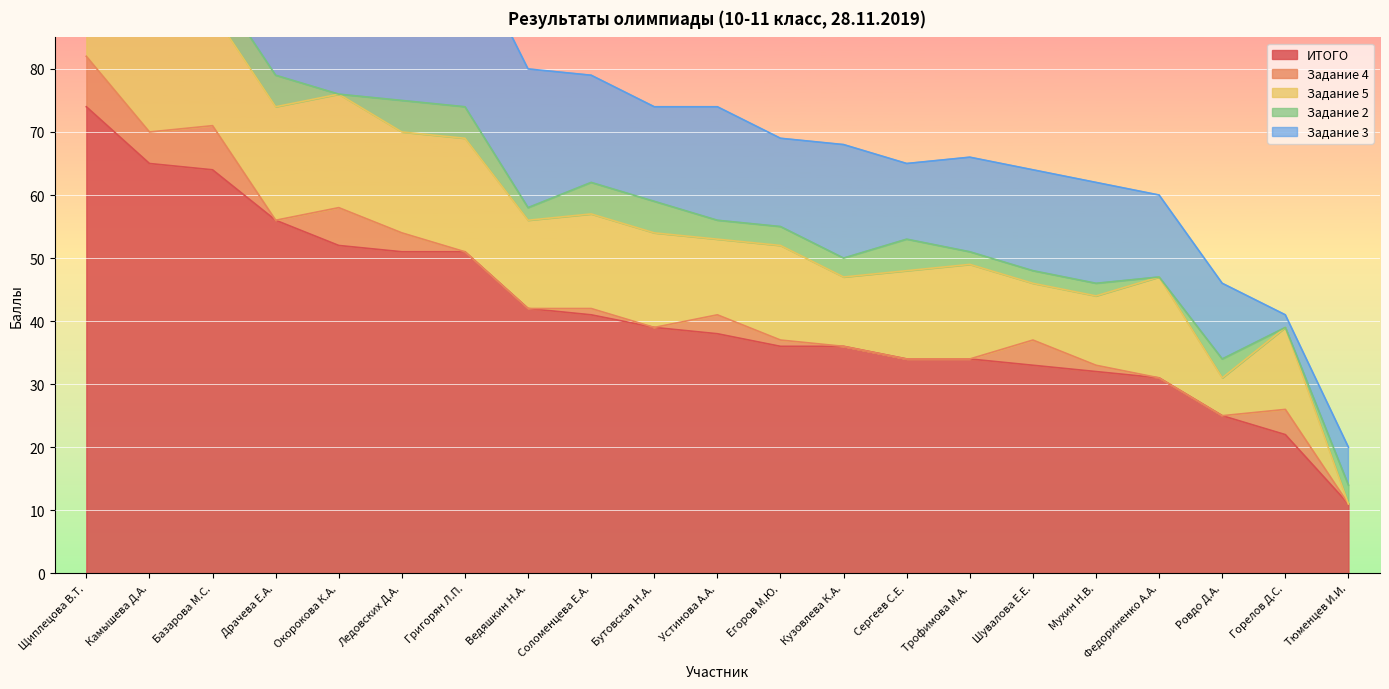

What is the label of the 21st point from the left?

Тюменцев И.И.